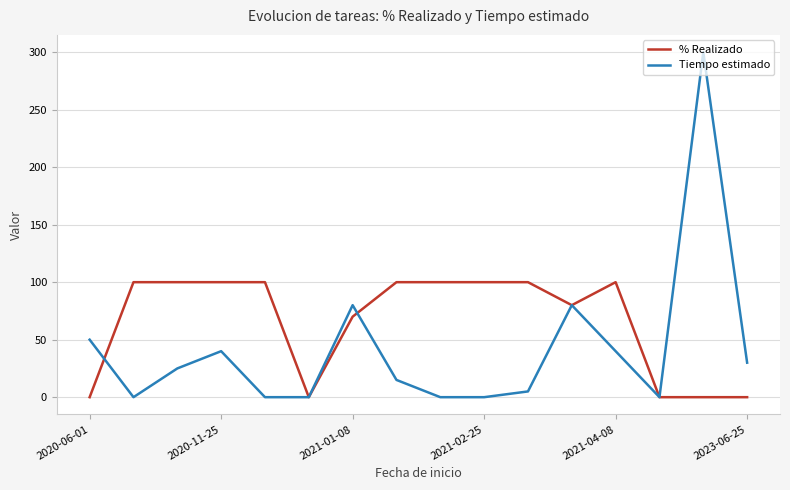

What is the maximum value shown in the chart?

300